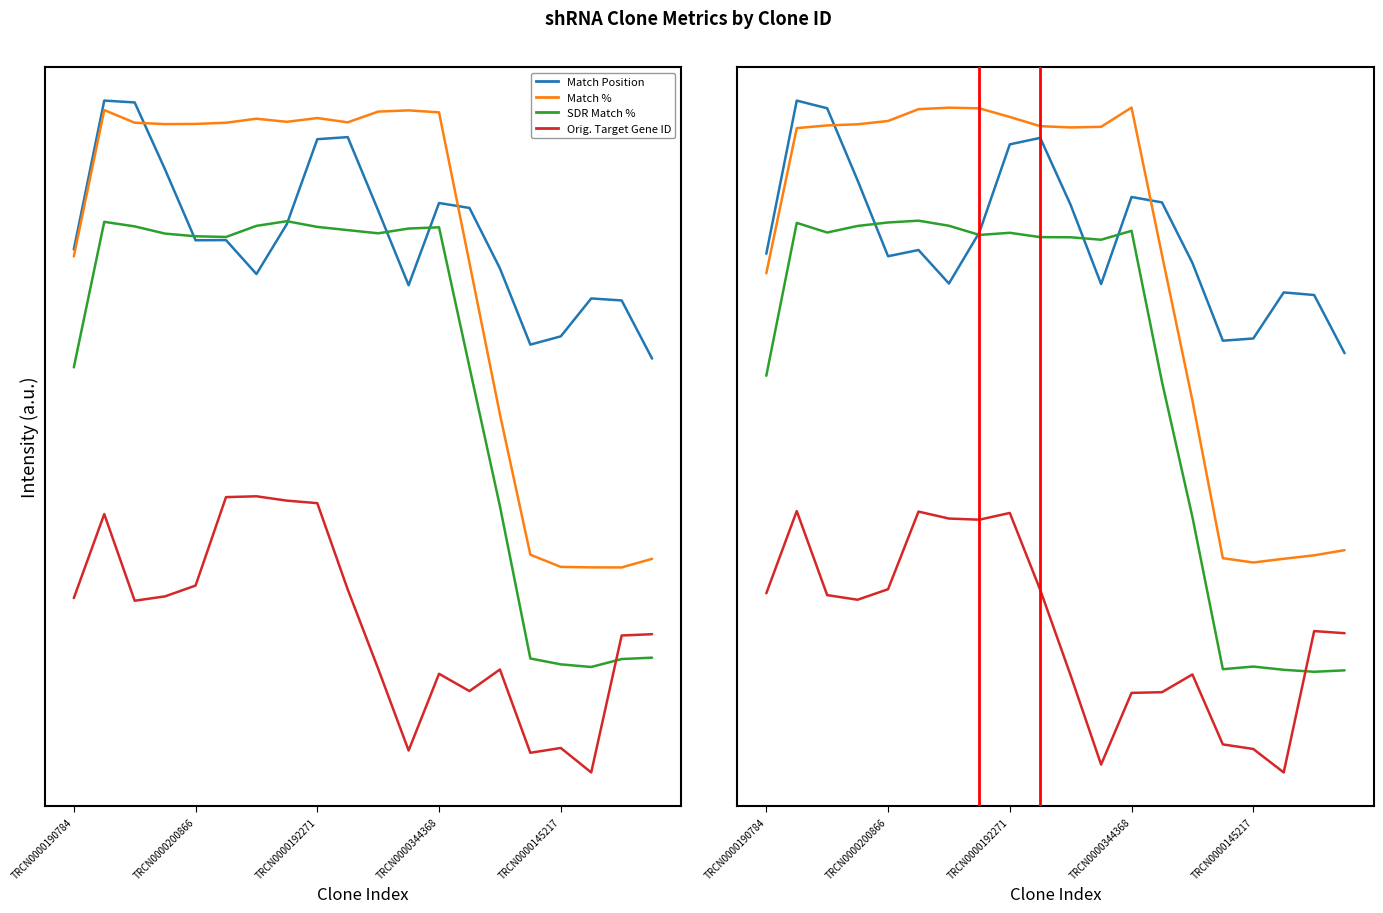

Rank the categories by SDR Match % value from lowest to highest.

18, 19, 17, 15, 16, 14, 13, TRCN0000190784, 11, 10, 9, 7, 8, TRCN0000192271, 12, TRCN0000344368, 6, TRCN0000200866, TRCN0000145217, 5